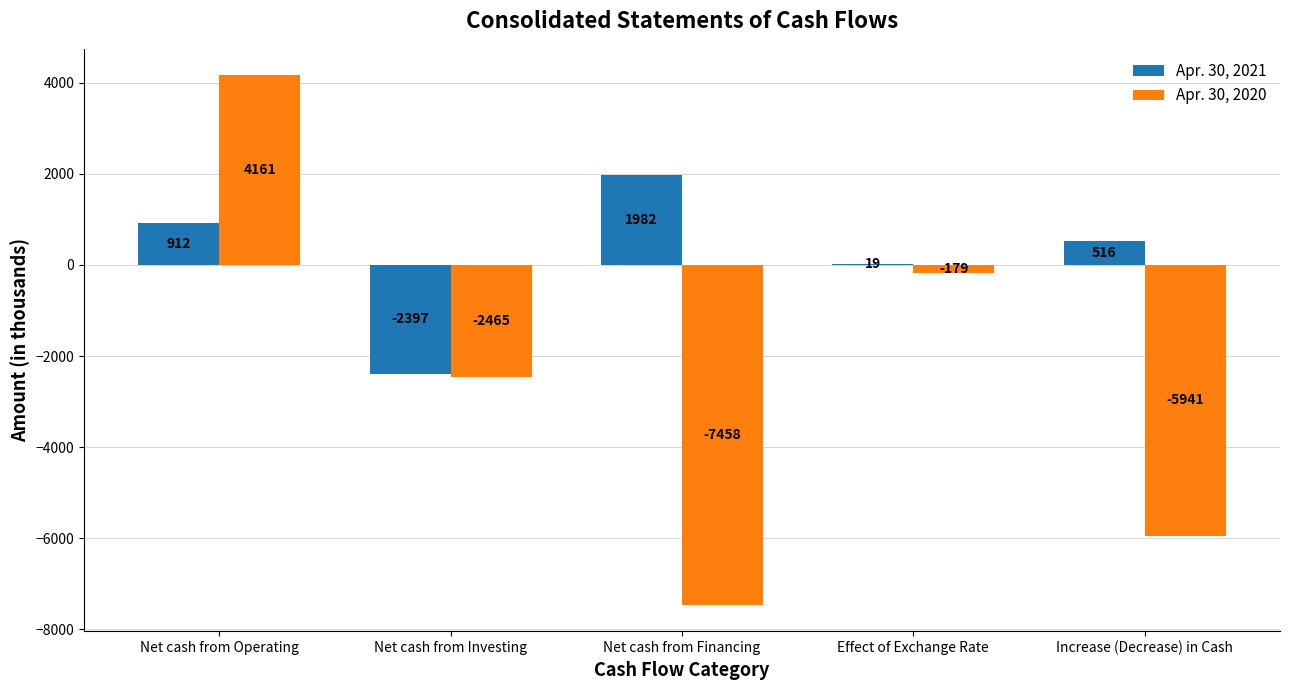

How many values in Apr. 30, 2021 are above zero?

4